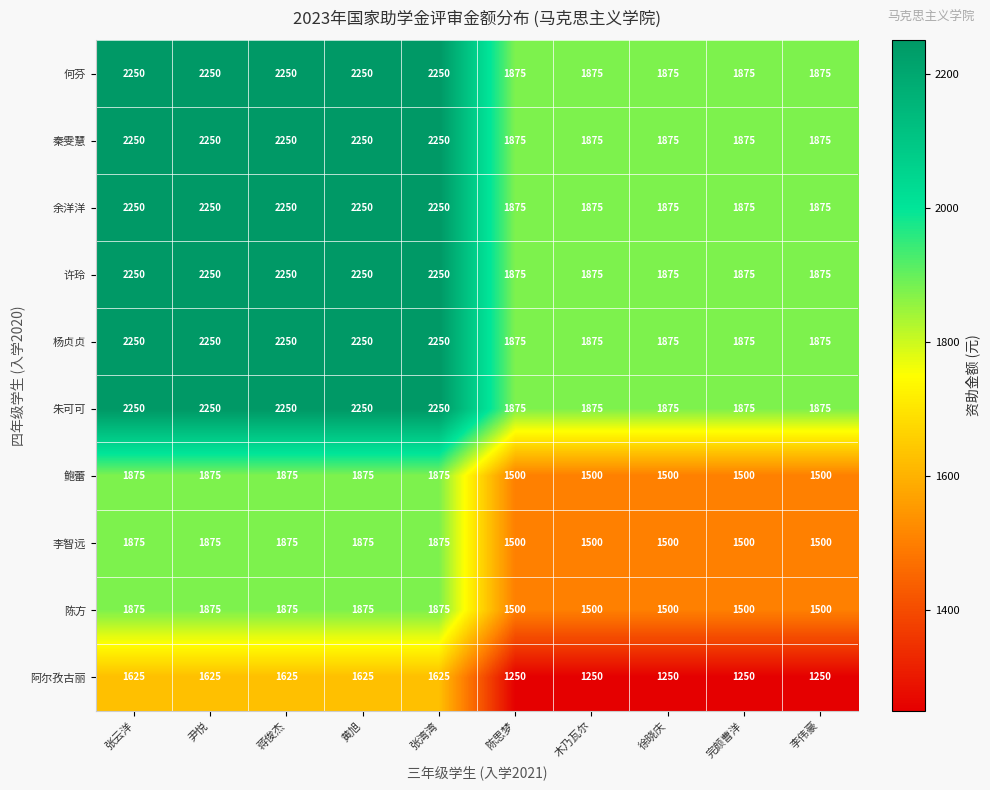

At how many categories does at least one series exceed 1797?

10